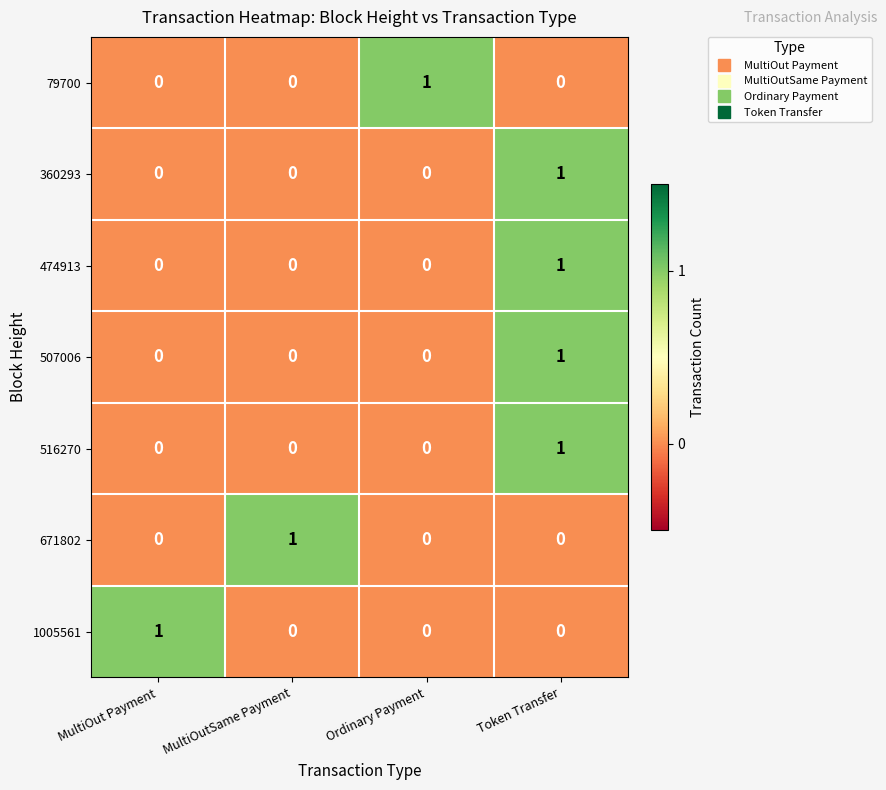

Reading right to left, list all the values displayed in this chart.

79700: 0	1	0	0
360293: 1	0	0	0
474913: 1	0	0	0
507006: 1	0	0	0
516270: 1	0	0	0
671802: 0	0	1	0
1005561: 0	0	0	1